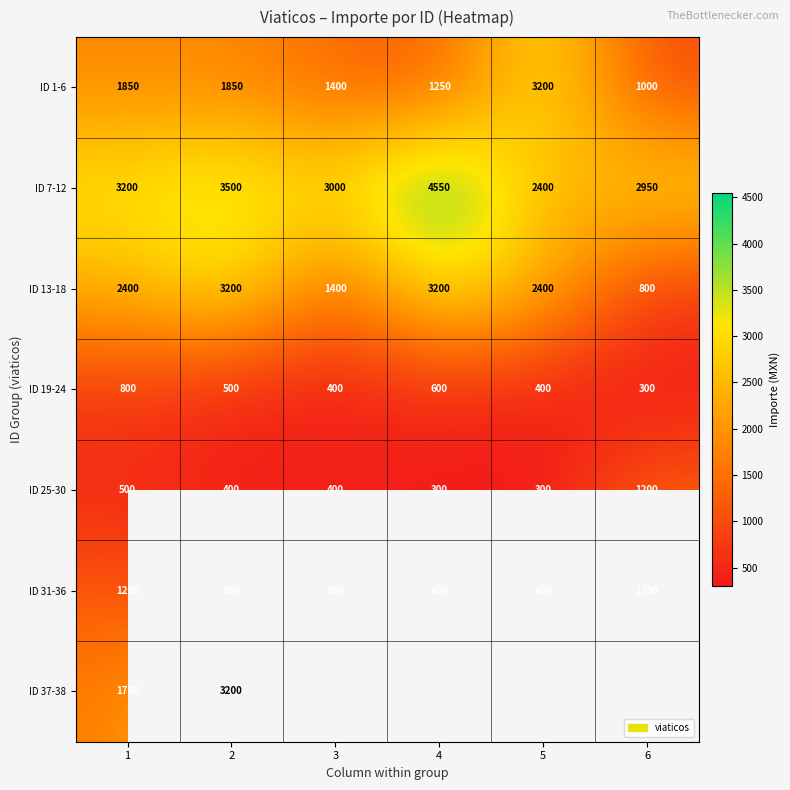

What is the difference between the second highest and minimum values in the ID 1-6 series?

850